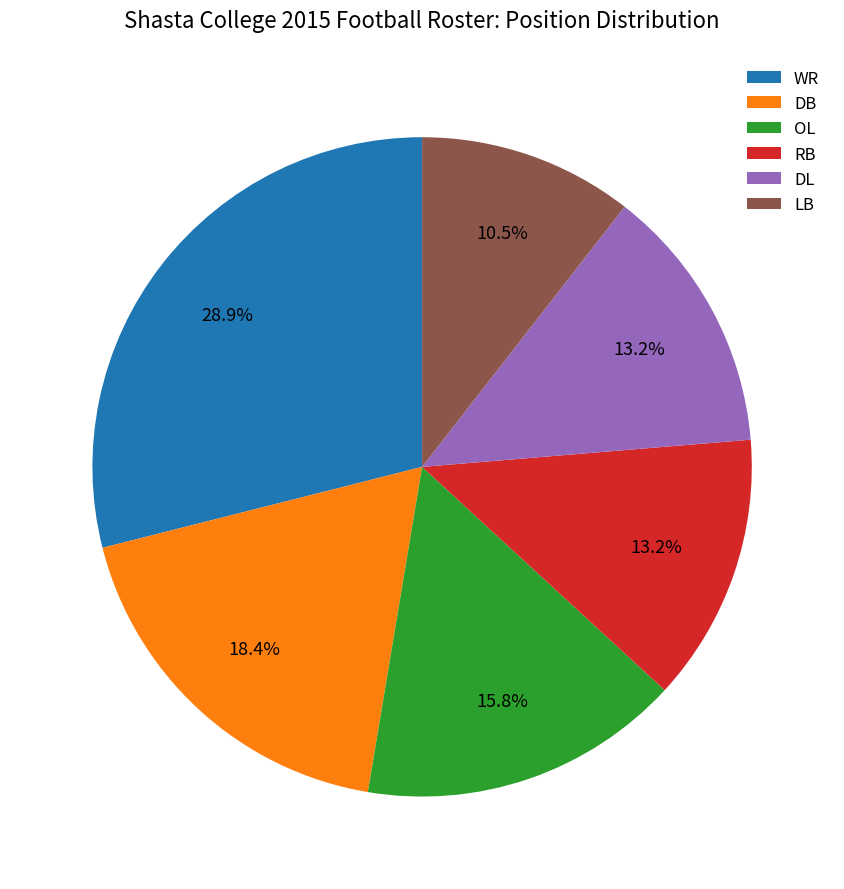

True or false: LB accounts for 1% of the total.

False